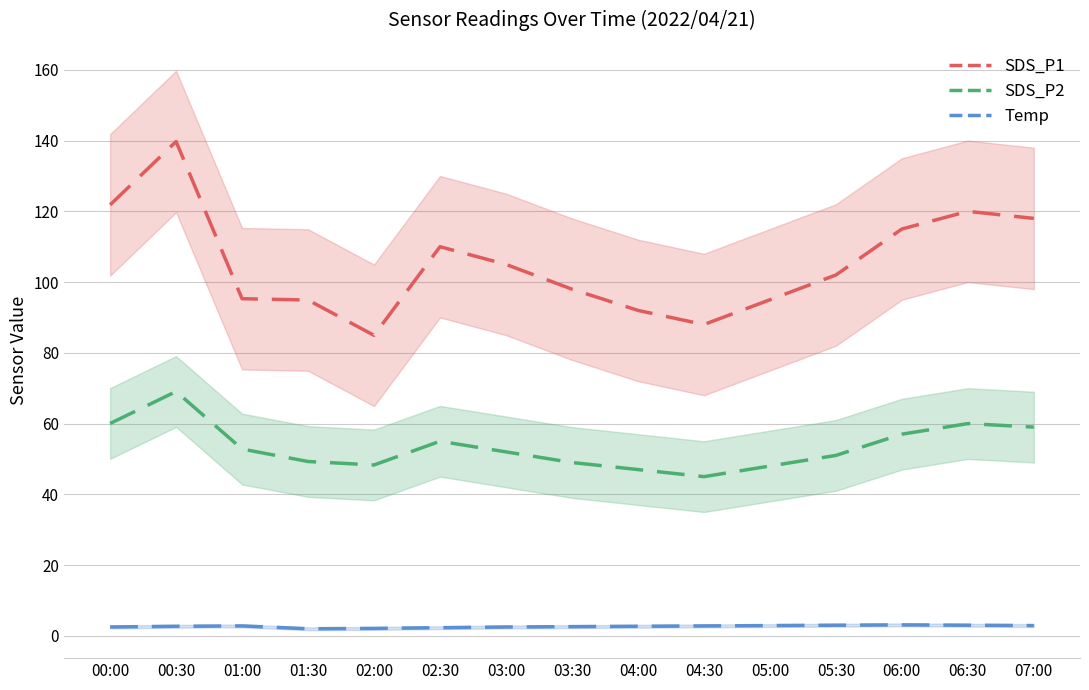

List the labels in order of SDS_P1 value, smallest first.

02:00, 04:30, 04:00, 01:30, 05:00, 01:00, 03:30, 05:30, 03:00, 02:30, 06:00, 07:00, 06:30, 00:00, 00:30